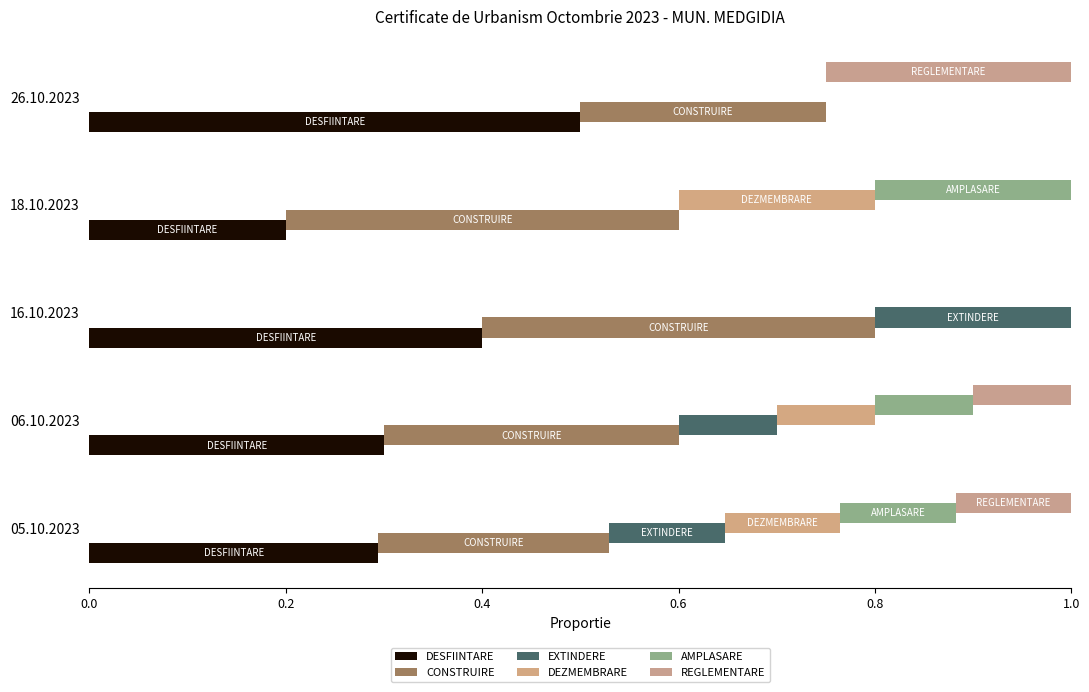

Reading right to left, list all the values displayed in this chart.

DESFIINTARE: 0.5	0.2	0.4	0.3	0.3
CONSTRUIRE: 0.3	0.4	0.4	0.3	0.2
EXTINDERE: 0.0	0.0	0.2	0.1	0.1
DEZMEMBRARE: 0.0	0.2	0.0	0.1	0.1
AMPLASARE: 0.0	0.2	0.0	0.1	0.1
REGLEMENTARE: 0.2	0.0	0.0	0.1	0.1